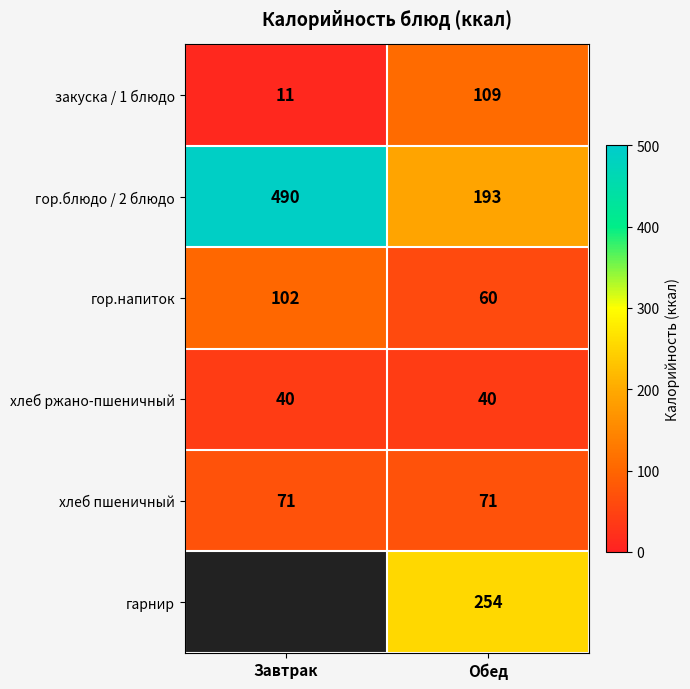

The хлеб пшеничный series shows 48.2 at Завтрак. True or false?

False